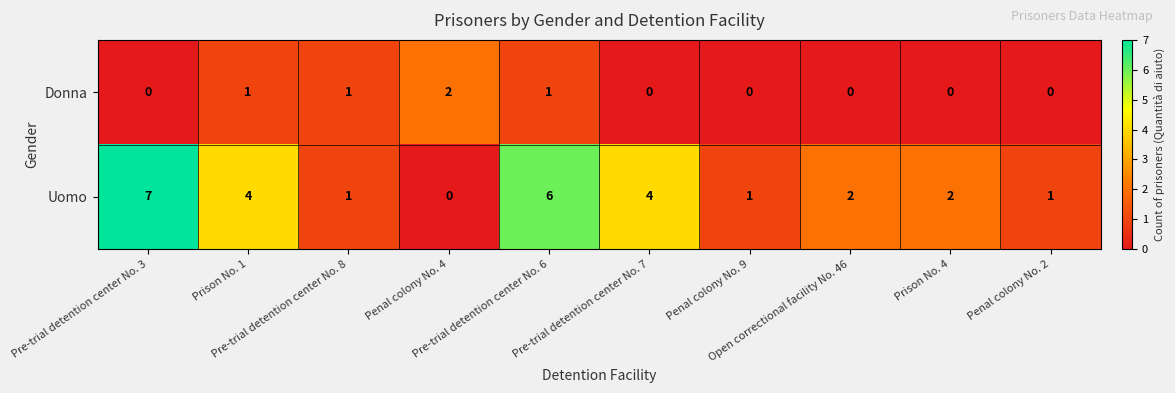

Which series has the largest total across all categories?

Uomo